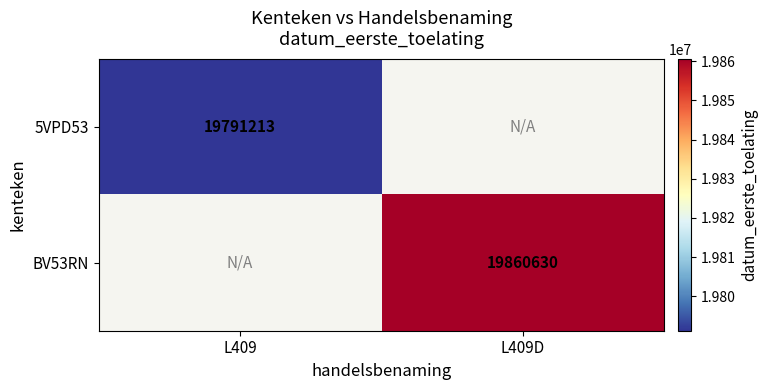

The BV53RN series shows 19860630 at L409D. True or false?

True